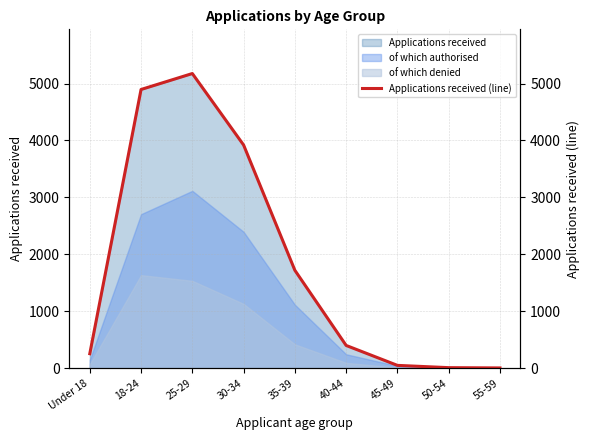

What is the maximum value shown in the chart?

5175